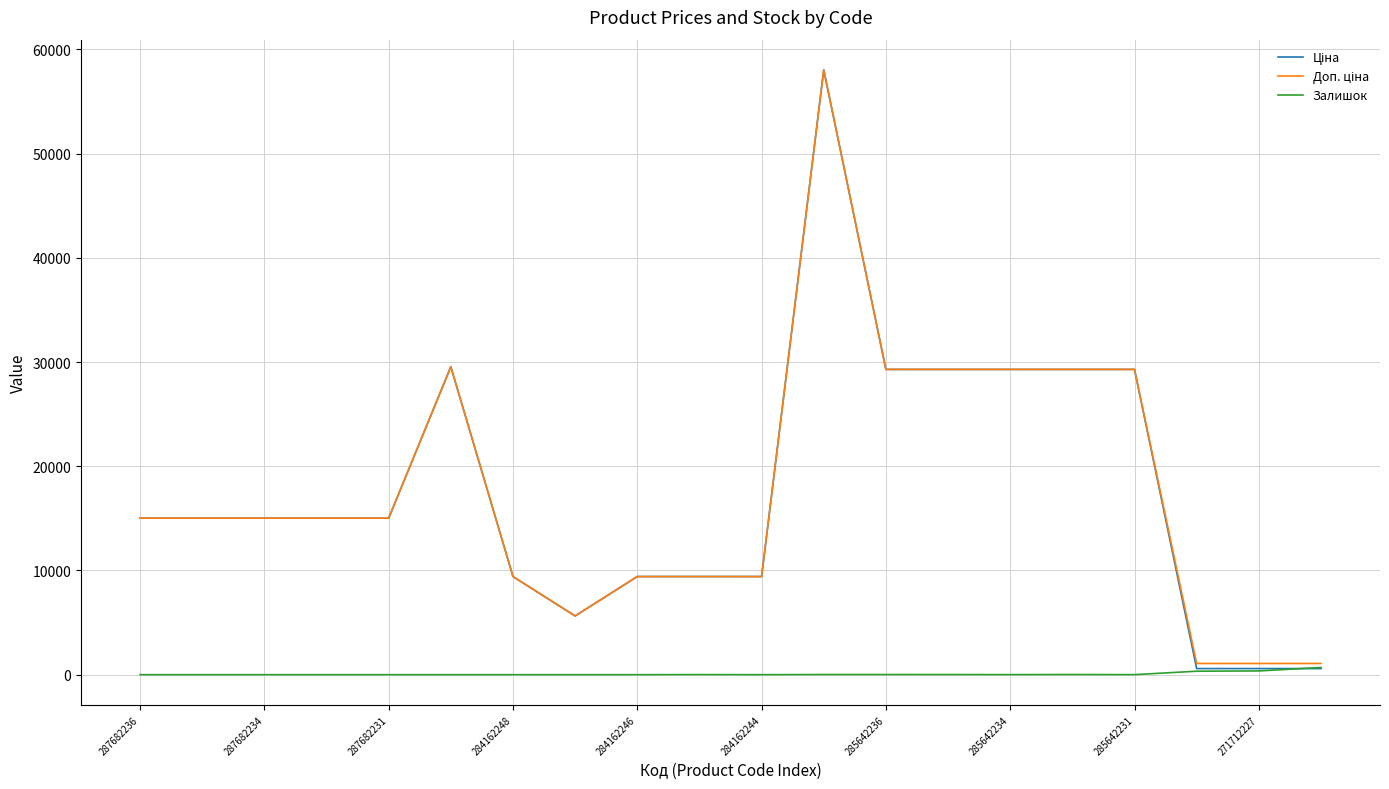

Reading right to left, what are all the values shown in this chart?

Ціна: 586.0	586.0	586.0	29294.9	29294.9	29294.9	29294.9	29294.9	58037.0	9416.9	9416.9	9416.9	5636.0	9416.9	29548.9	15019.2	15019.2	15019.2	15019.2	15019.2
Доп. ціна: 1074.5	1074.5	1074.5	29294.9	29294.9	29294.9	29294.9	29294.9	58037.0	9416.9	9416.9	9416.9	5636.0	9416.9	29548.9	15019.2	15019.2	15019.2	15019.2	15019.2
Залишок: 690.0	359.0	333.0	4.0	13.0	5.0	11.0	12.0	12.0	1.0	7.0	0.0	1.0	0.0	0.0	0.0	0.0	0.0	0.0	0.0